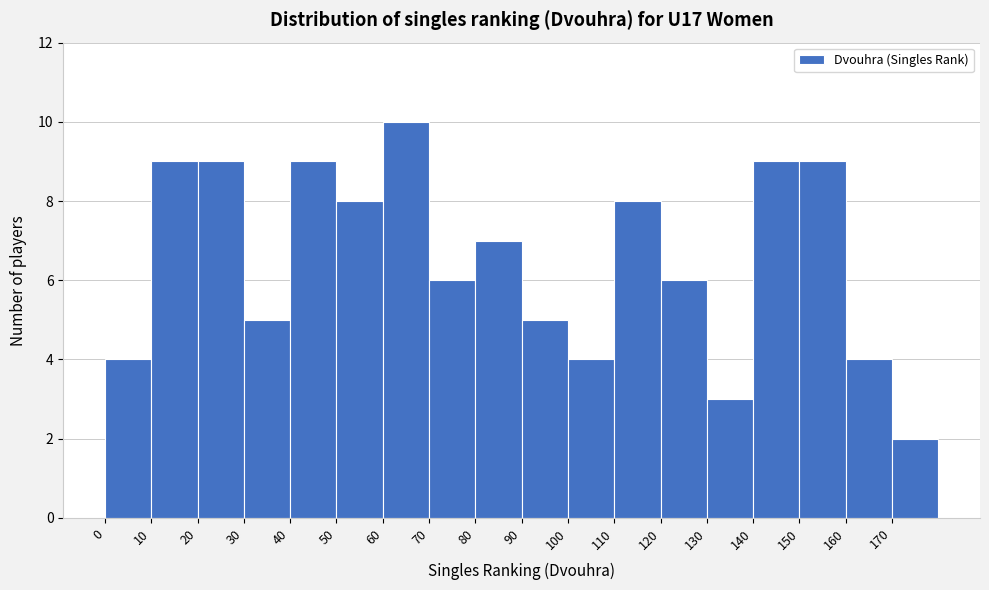

Over which range of the x-axis is the bar tallest?

60 to 70